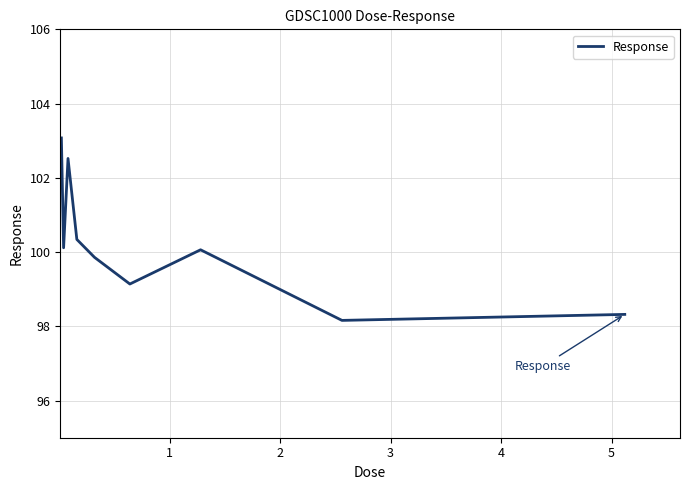

What is the smallest value displayed?

98.2